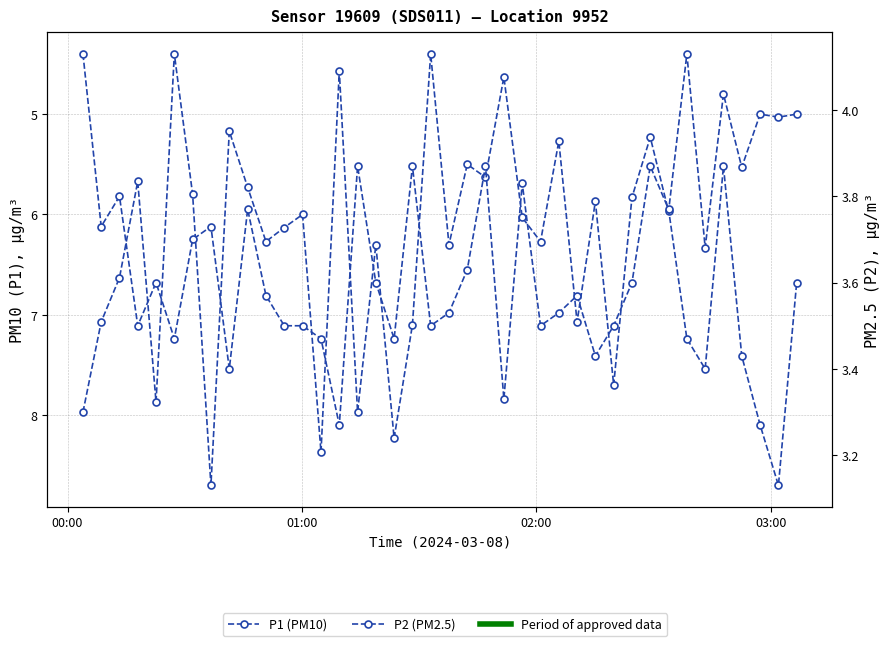

Rank the series by their maximum value, from lowest to highest.

P2 (PM2.5), P1 (PM10)